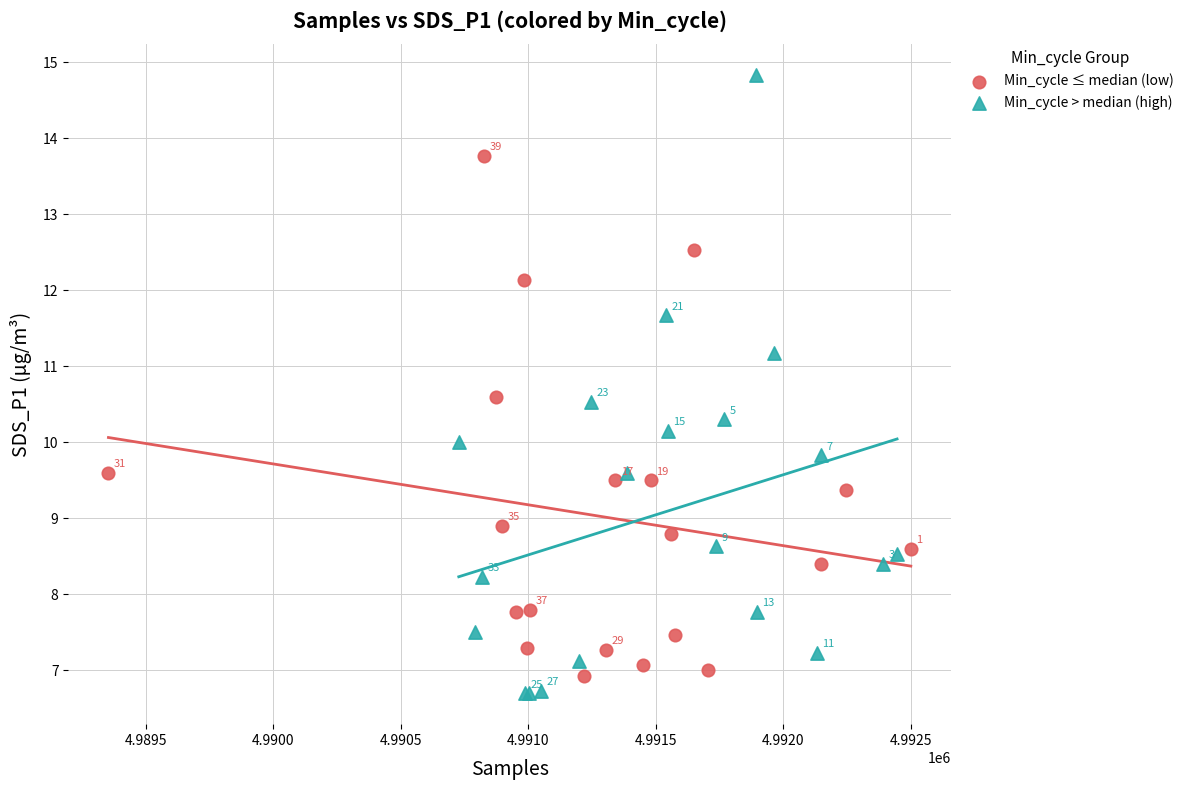

Which series has the widest spread of Y values?

Min_cycle > median (high)